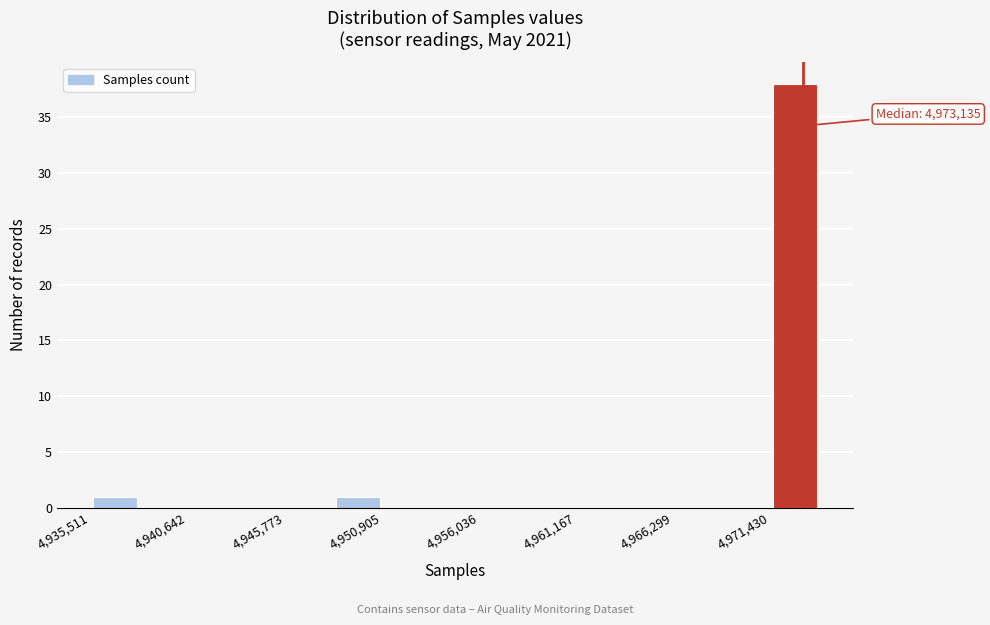

Around what value on the x-axis is the tallest bar? Give the approximate position of its centre, as read against the axis.

4973000